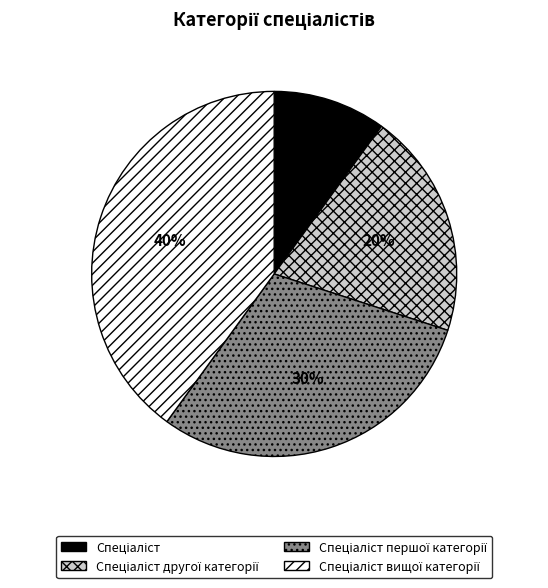

To the nearest percent, what is the difference between the largest and smallest slice percentages?

30%